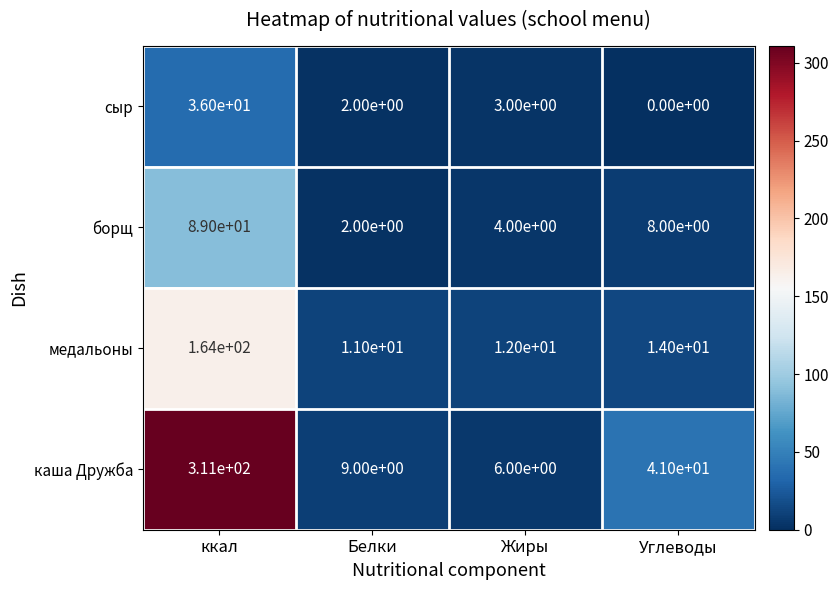

What is the greatest value displayed?

311